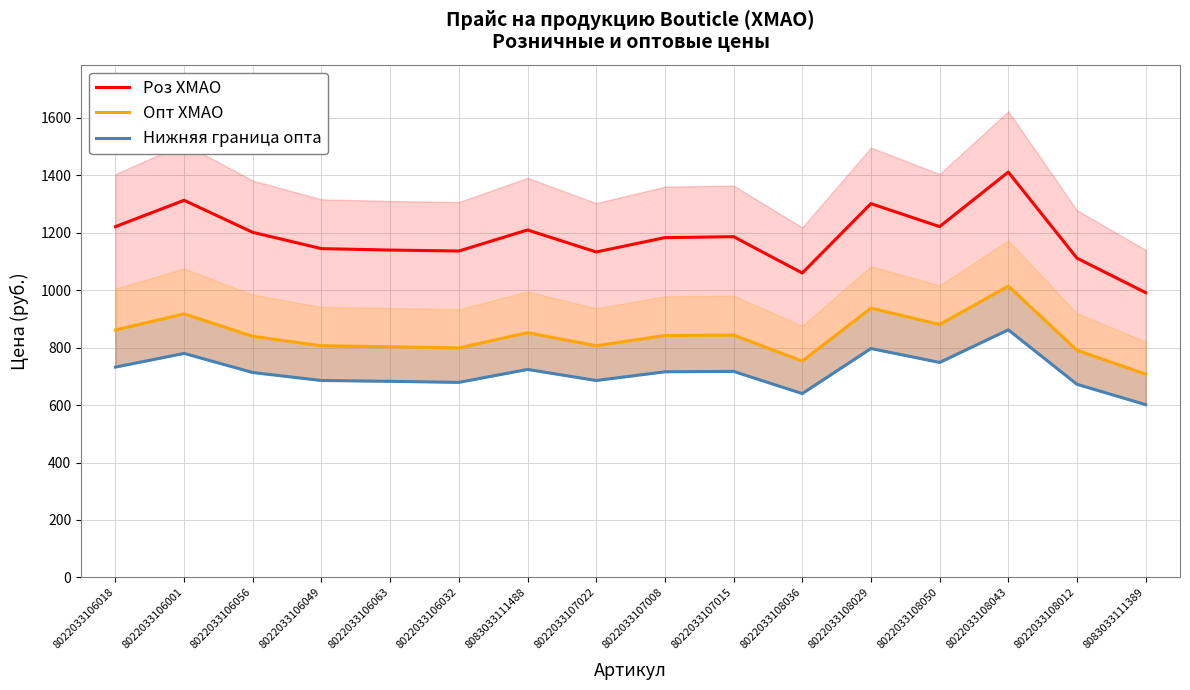

At which label does Нижняя граница опта reach its minimum?

8083033111389